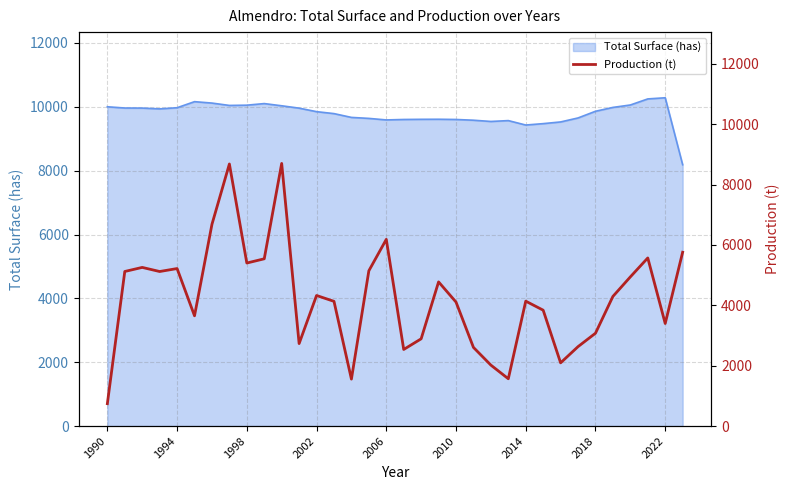

Read the value at 18.

2890